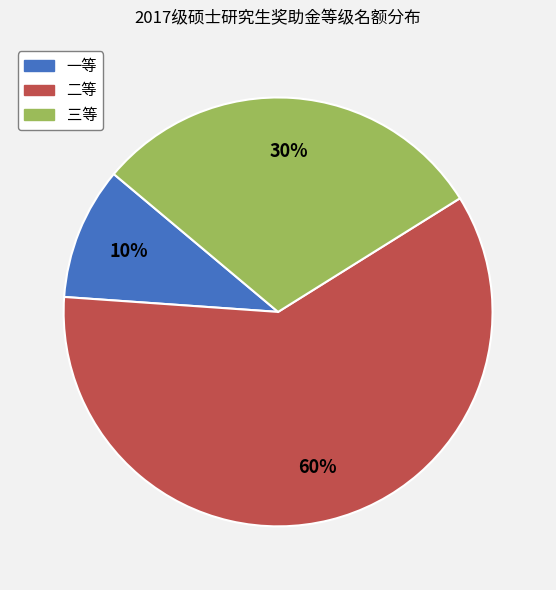

The 二等 slice represents 60% of the pie. True or false?

True